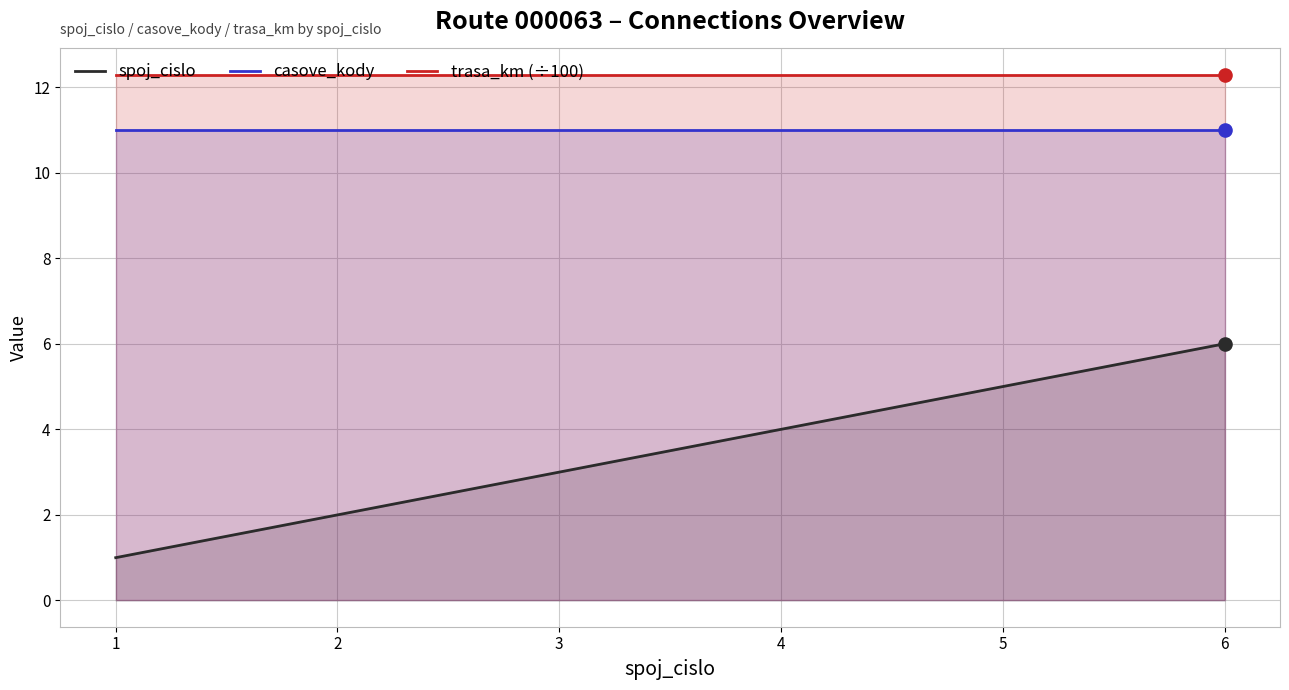

At how many categories does at least one series exceed 3?

6